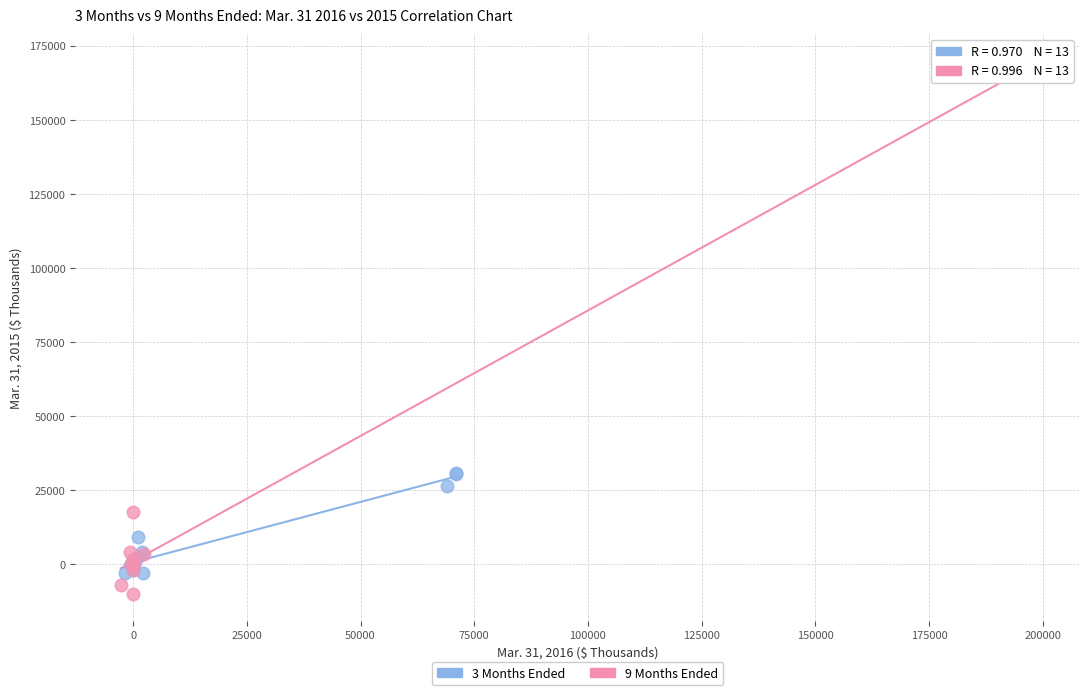

Which series reaches the minimum Y coordinate?

9 Months Ended